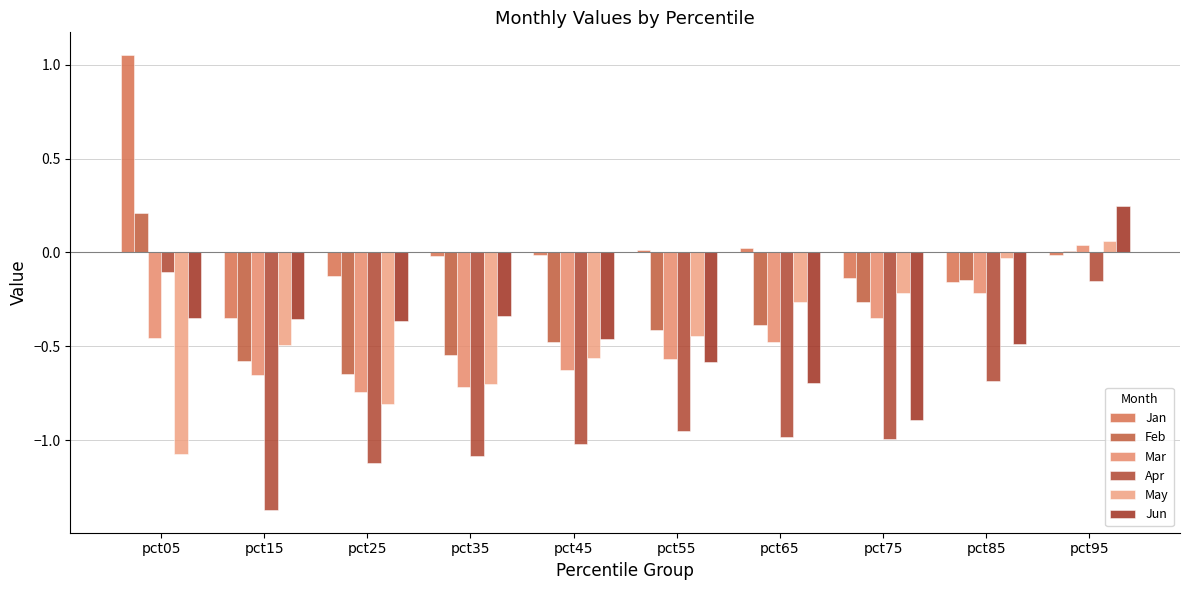

What is the smallest value displayed?

-1.4